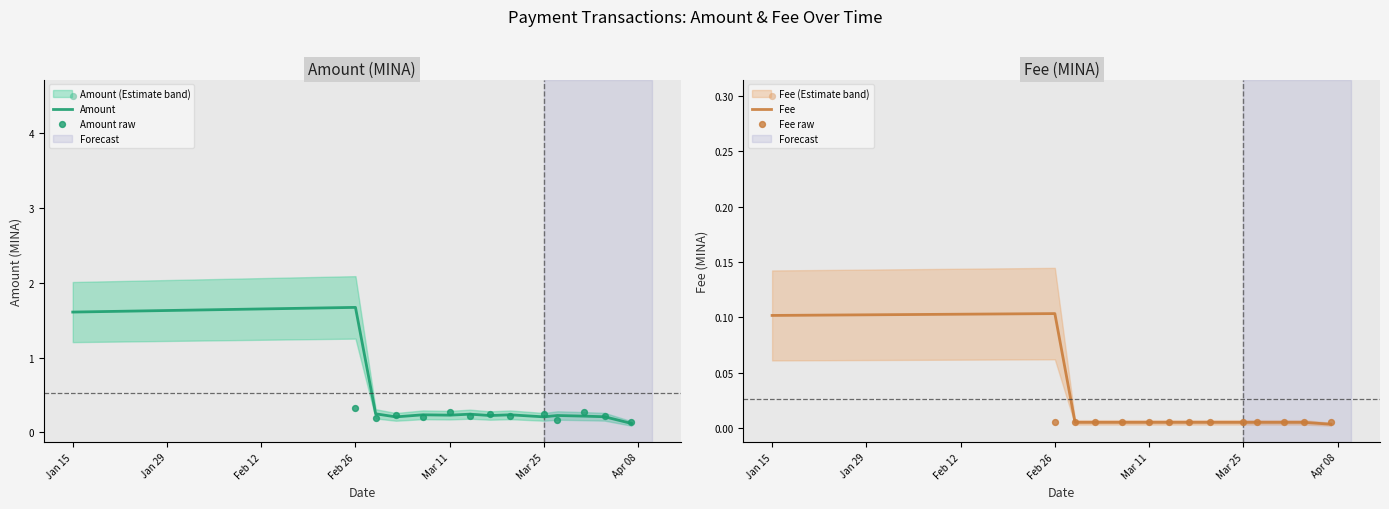

At which category is the sum across all series the highest?

Jan 15